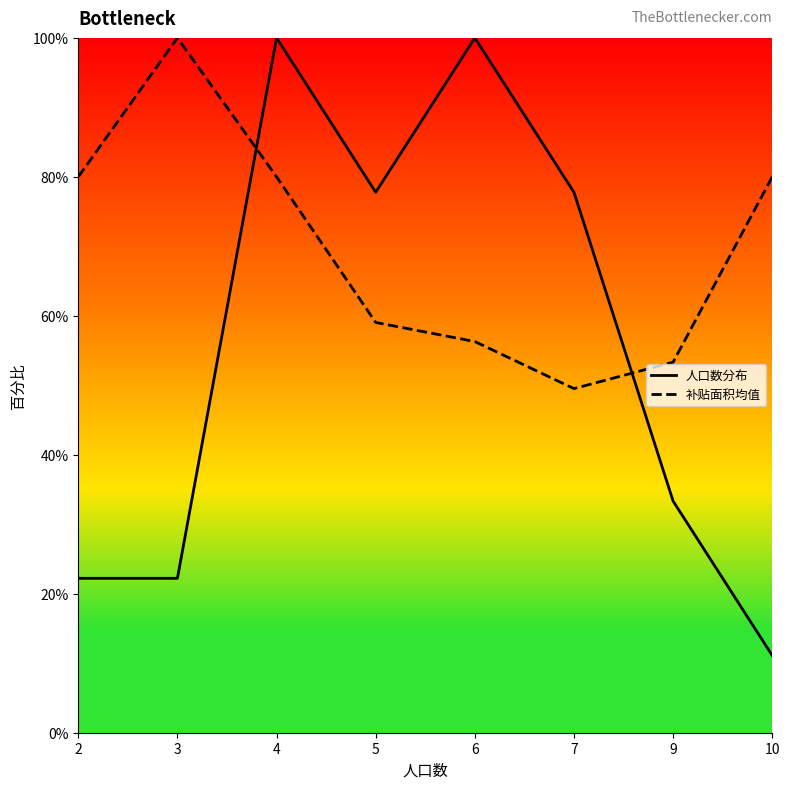

List the series in order of their overall mean, lowest first.

人口数分布, 补贴面积均值